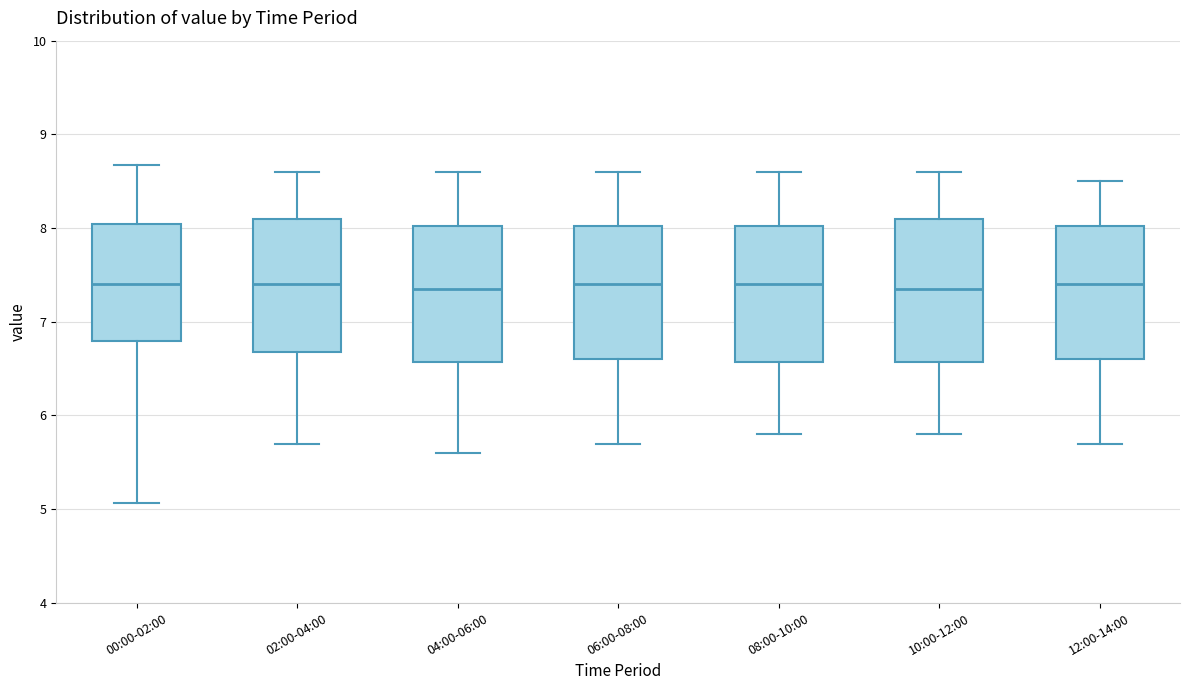

Reading left to right, transcribe this box plot: for each box, give where its median line is, the range the box spans, and where its two whiskers end, as read against the y-axis. The values are not printed on the chart, so give them approximately, as read against the axis.

00:00-02:00: median 7.4, box 6.8 to 8.0, whiskers 5.1 to 8.7
02:00-04:00: median 7.4, box 6.7 to 8.1, whiskers 5.7 to 8.6
04:00-06:00: median 7.4, box 6.6 to 8.0, whiskers 5.6 to 8.6
06:00-08:00: median 7.4, box 6.6 to 8.0, whiskers 5.7 to 8.6
08:00-10:00: median 7.4, box 6.6 to 8.0, whiskers 5.8 to 8.6
10:00-12:00: median 7.4, box 6.6 to 8.1, whiskers 5.8 to 8.6
12:00-14:00: median 7.4, box 6.6 to 8.0, whiskers 5.7 to 8.5